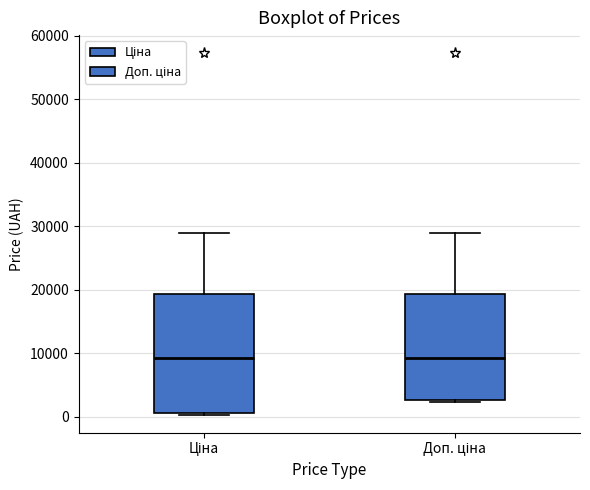

Reading left to right, read every box against the y-axis: the position of its median line, the range the box covers, and the ends of its whiskers. The values are not printed on the chart, so give them approximately, as read against the axis.

Ціна: median 9000, box 1000 to 19000, whiskers 0 to 29000
Доп. ціна: median 9000, box 3000 to 19000, whiskers 2000 to 29000